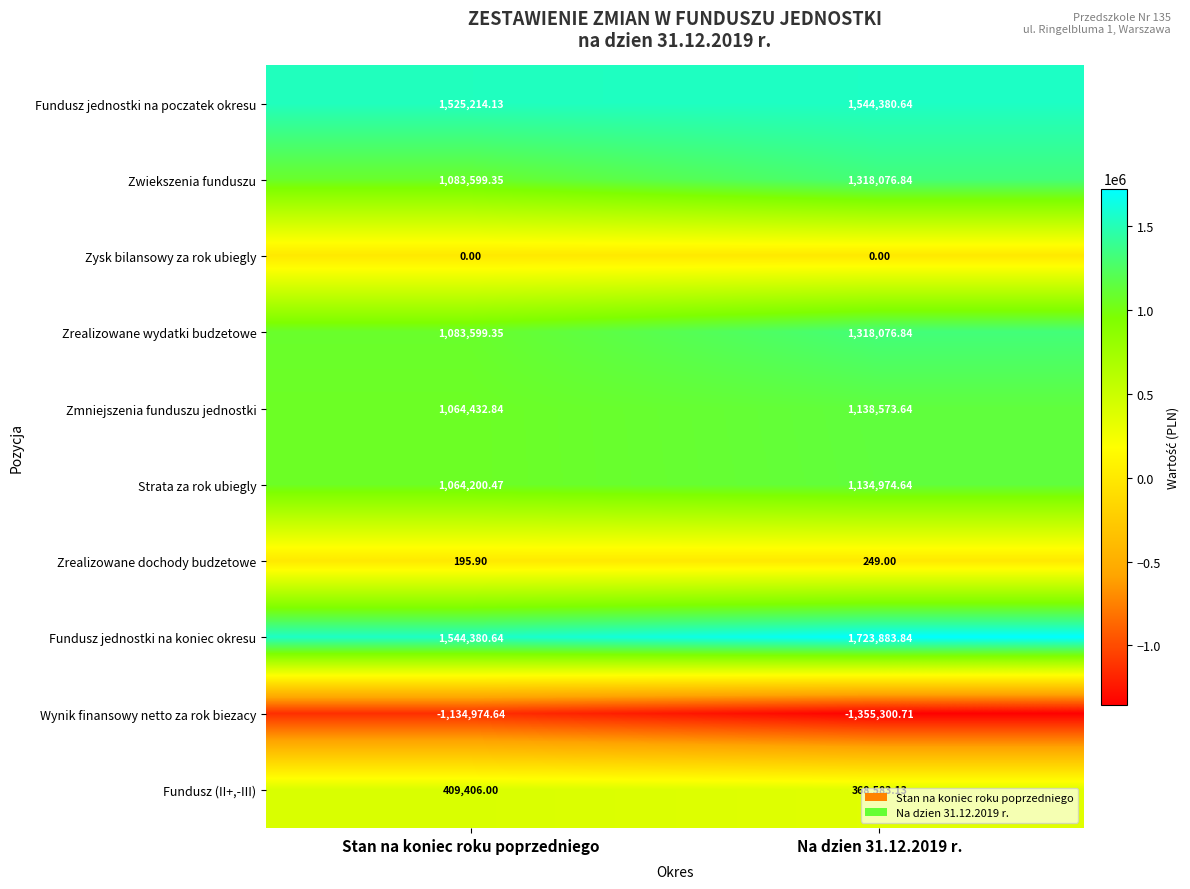

At which label is Wynik finansowy netto za rok biezacy closest to -1245137?

Stan na koniec roku poprzedniego